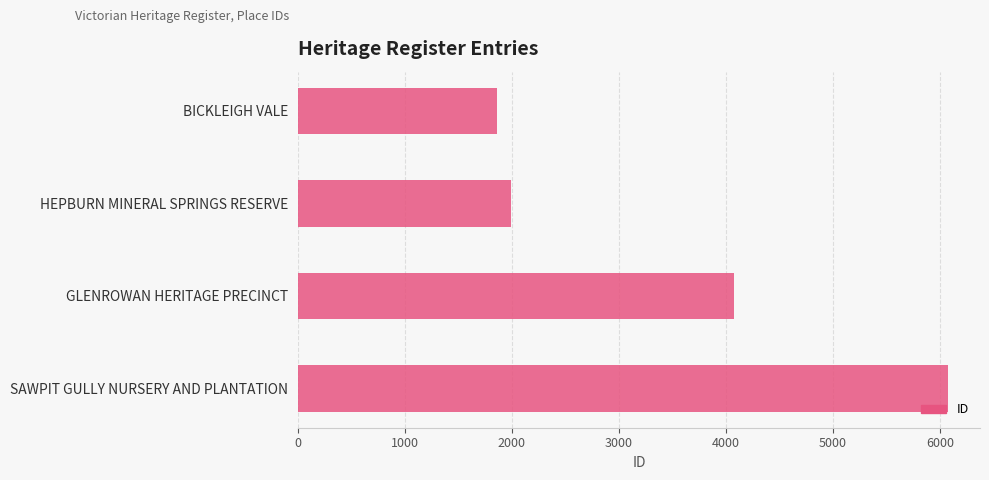

Reading top to bottom, transcribe all the data shown in this chart.

1856	1993	4073	6069